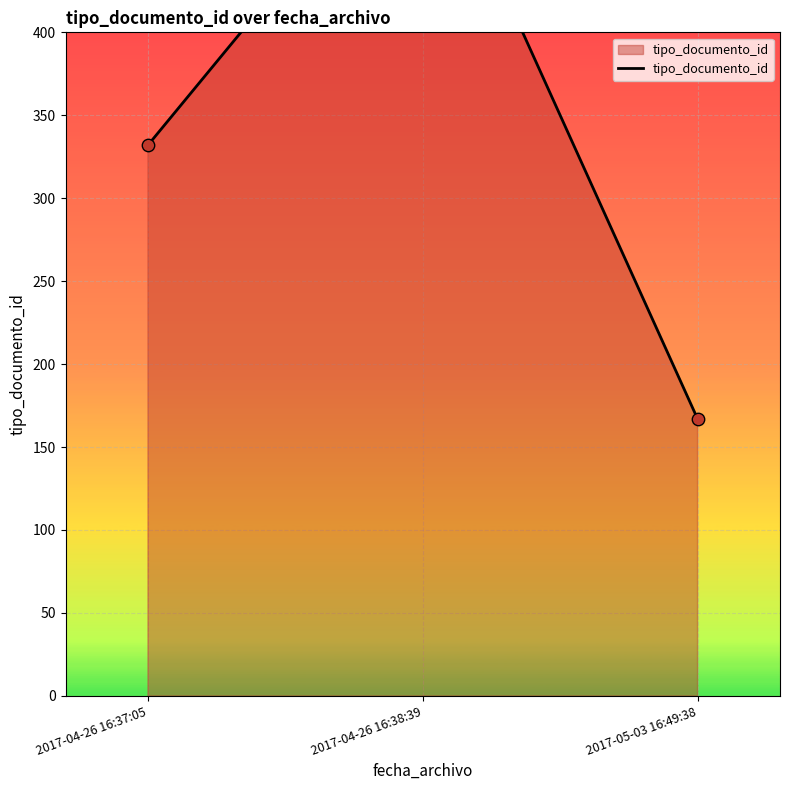

Which has a higher value, 2017-04-26 16:38:39 or 2017-05-03 16:49:38?

2017-04-26 16:38:39